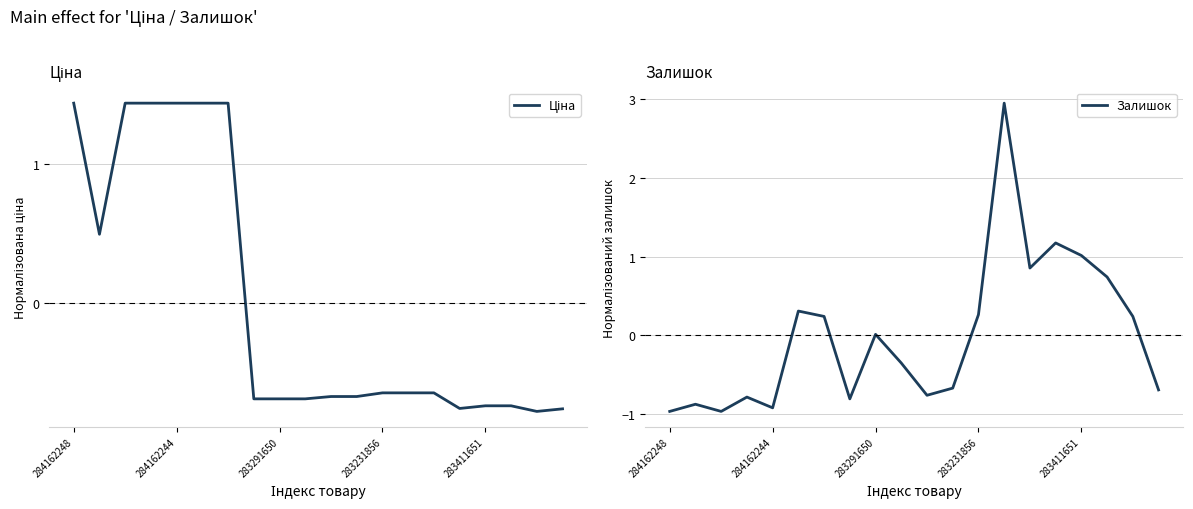

The value of Залишок at 284162248 is -0.4. True or false?

False